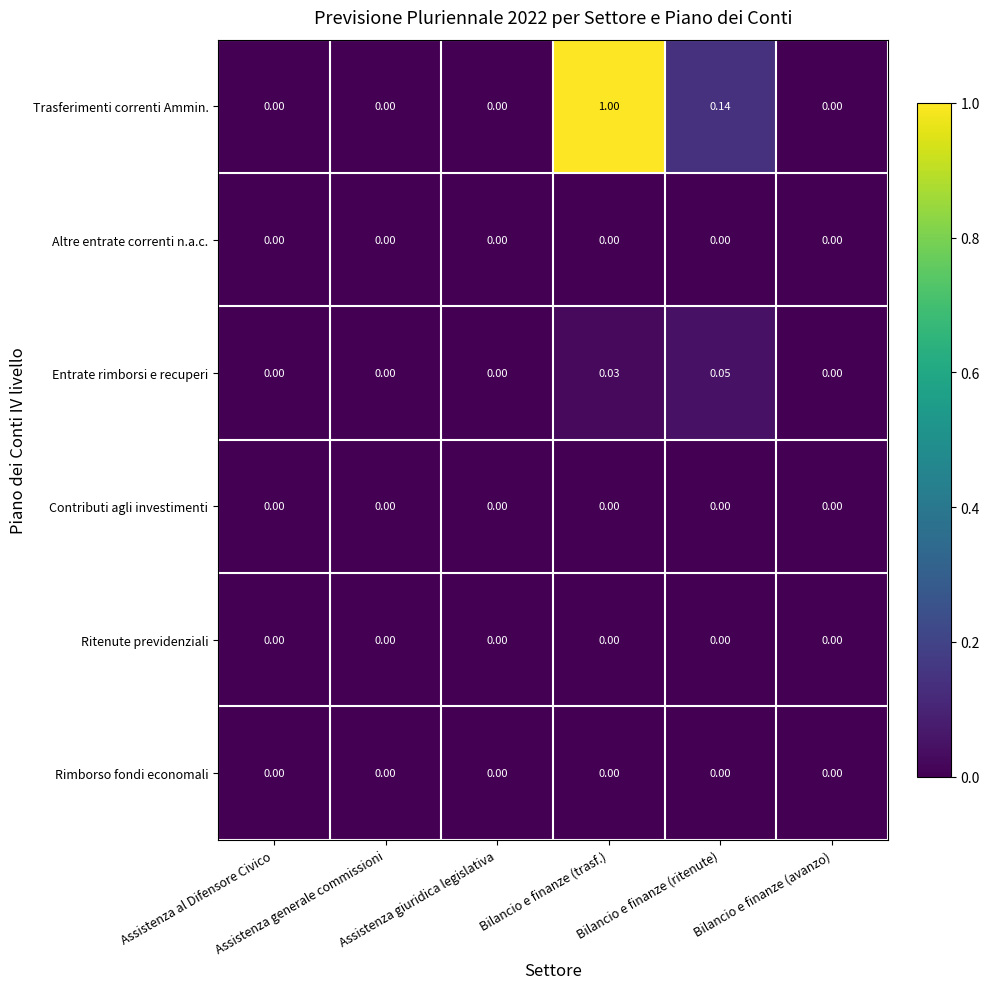

Which series has the widest spread of values?

Trasferimenti correnti Ammin.